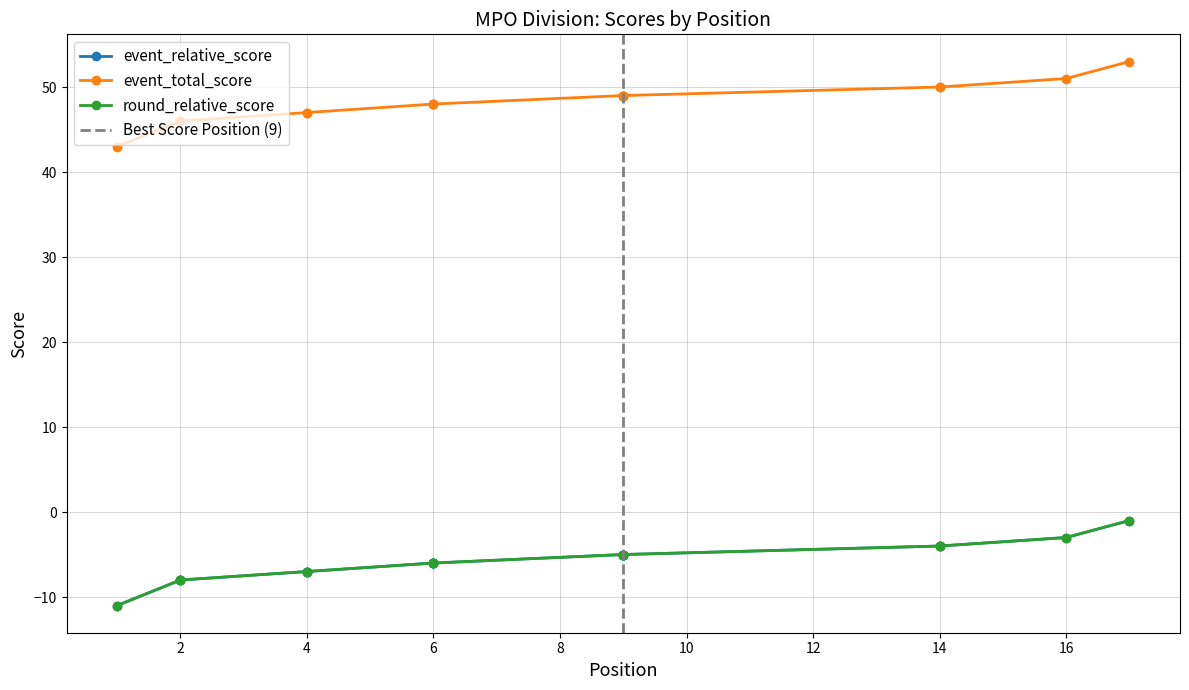

The event_total_score series shows 17 at 9. True or false?

False